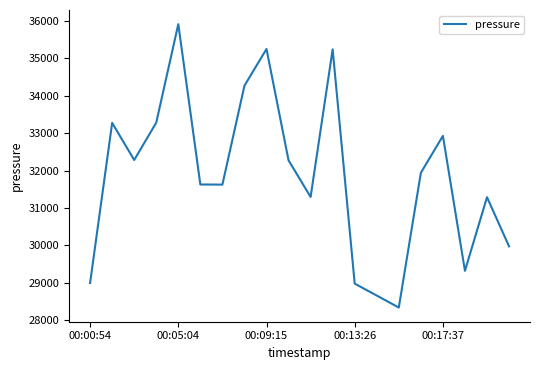

How many interior local valleys (lower than both neighbors) does the data have?

5